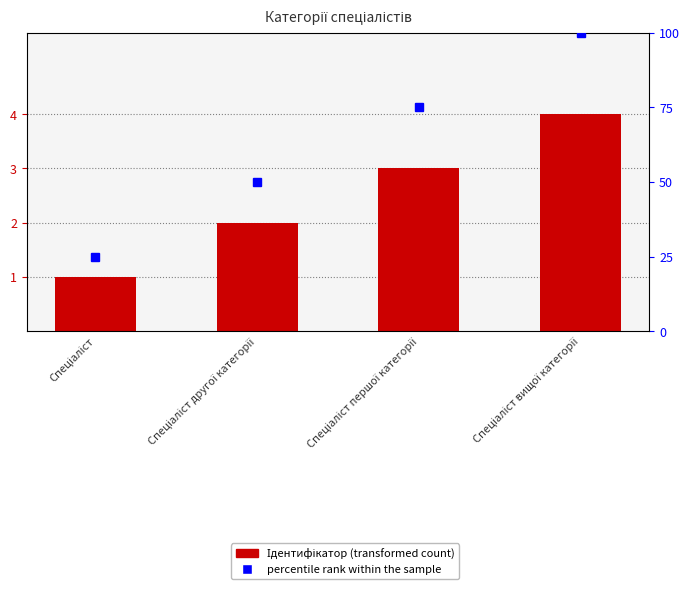

How many values in the Ідентифікатор series exceed 3?

1